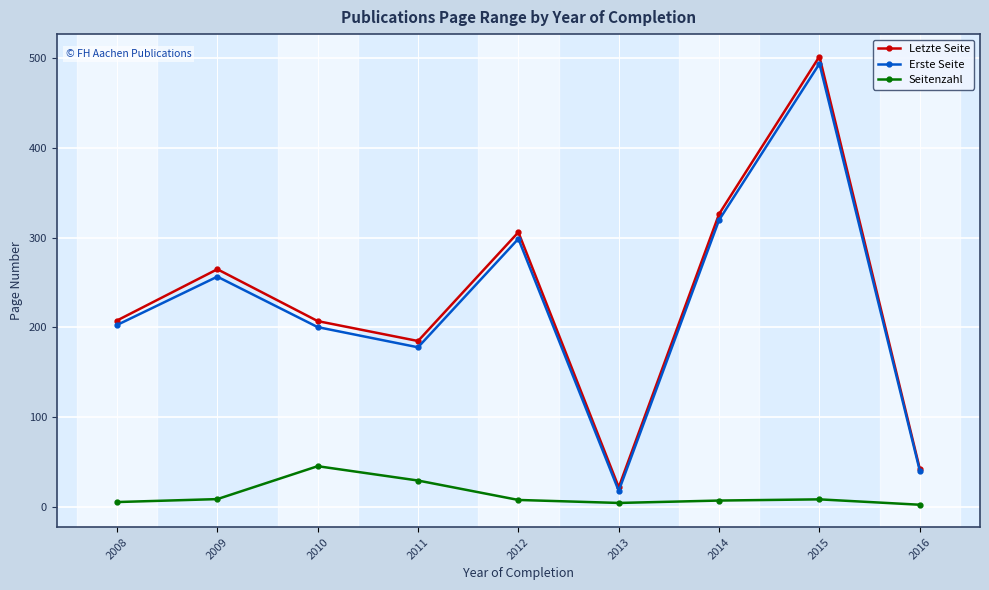

Which series has the widest spread of values?

Letzte Seite